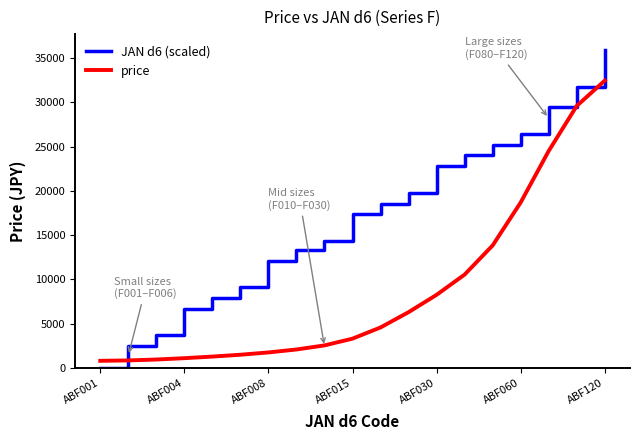

List the series in order of their peak value, highest first.

JAN d6 (scaled), price